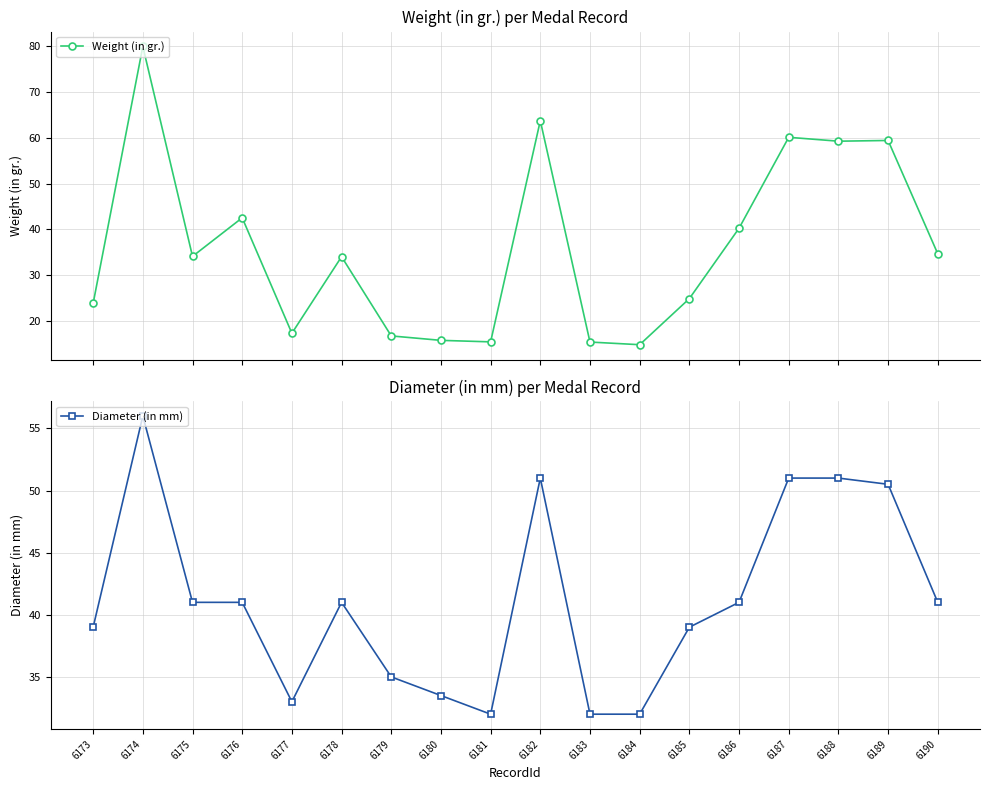

Reading left to right, extract all data points from this chart.

Weight (in gr.): 6173=23.8	6174=80.0	6175=34.1	6176=42.5	6177=17.3	6178=34.0	6179=16.7	6180=15.8	6181=15.4	6182=63.8	6183=15.4	6184=14.8	6185=24.9	6186=40.2	6187=60.1	6188=59.3	6189=59.4	6190=34.7
Diameter (in mm): 6173=39.0	6174=56.0	6175=41.0	6176=41.0	6177=33.0	6178=41.0	6179=35.0	6180=33.5	6181=32.0	6182=51.0	6183=32.0	6184=32.0	6185=39.0	6186=41.0	6187=51.0	6188=51.0	6189=50.5	6190=41.0